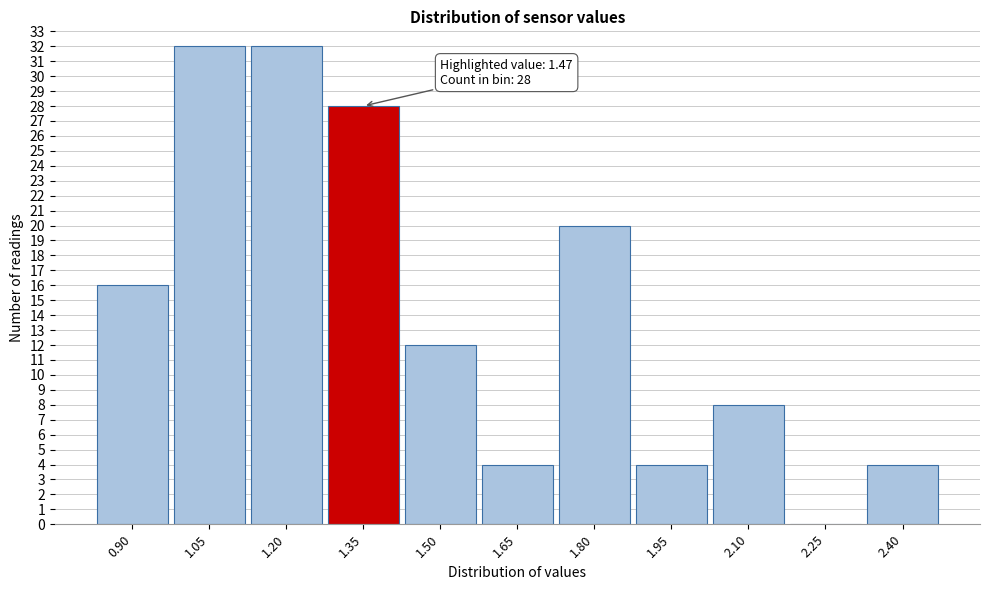

Reading right to left, transcribe all the data shown in this chart.

2.40=4	2.25=0	2.10=8	1.95=4	1.80=20	1.65=4	1.50=12	1.35=28	1.20=32	1.05=32	0.90=16